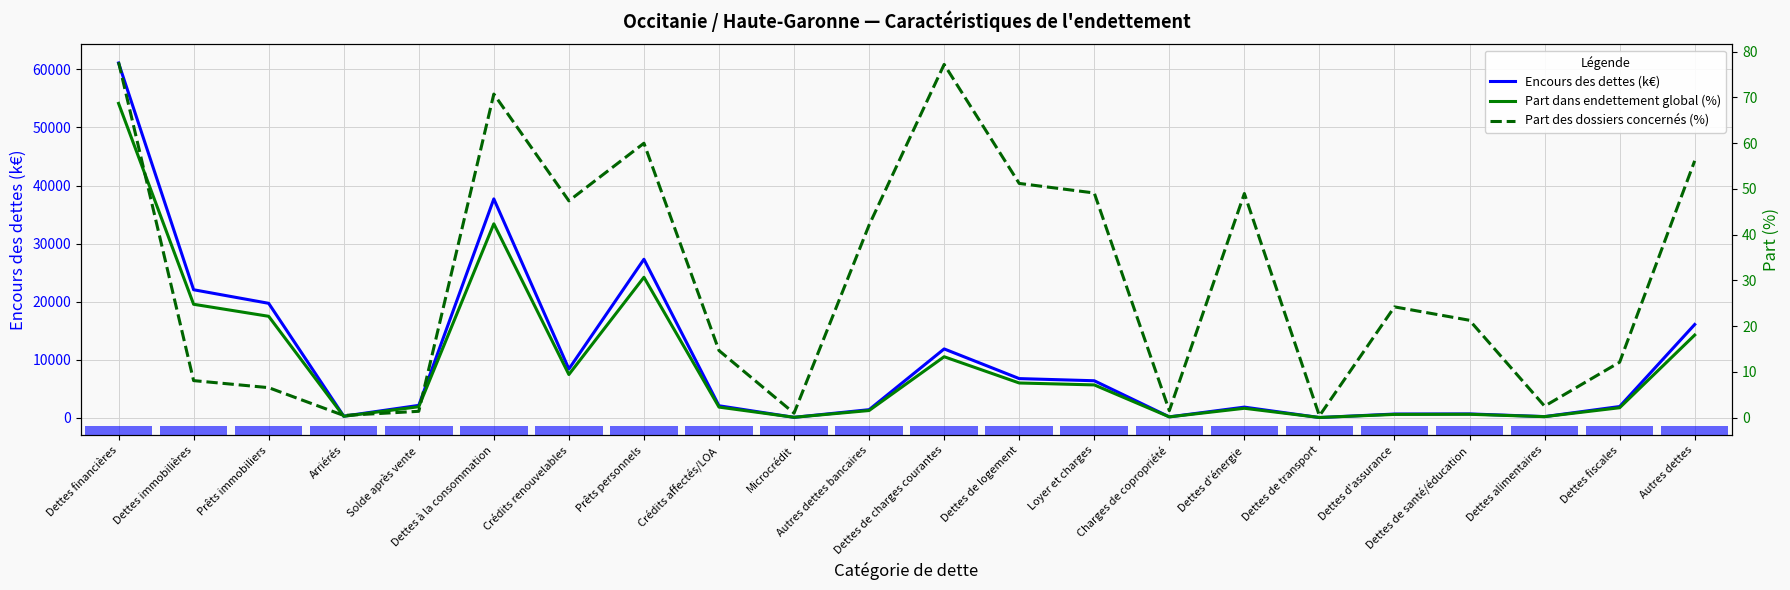

What is the spread (max minus min) of values at Crédits renouvelables?

8358.2